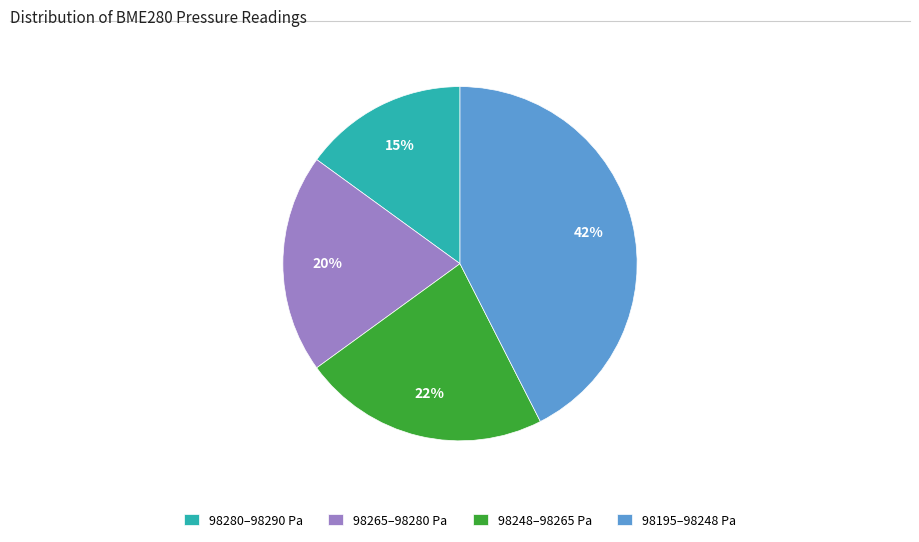

Which category has the smallest portion of the pie?

98280–98290 Pa